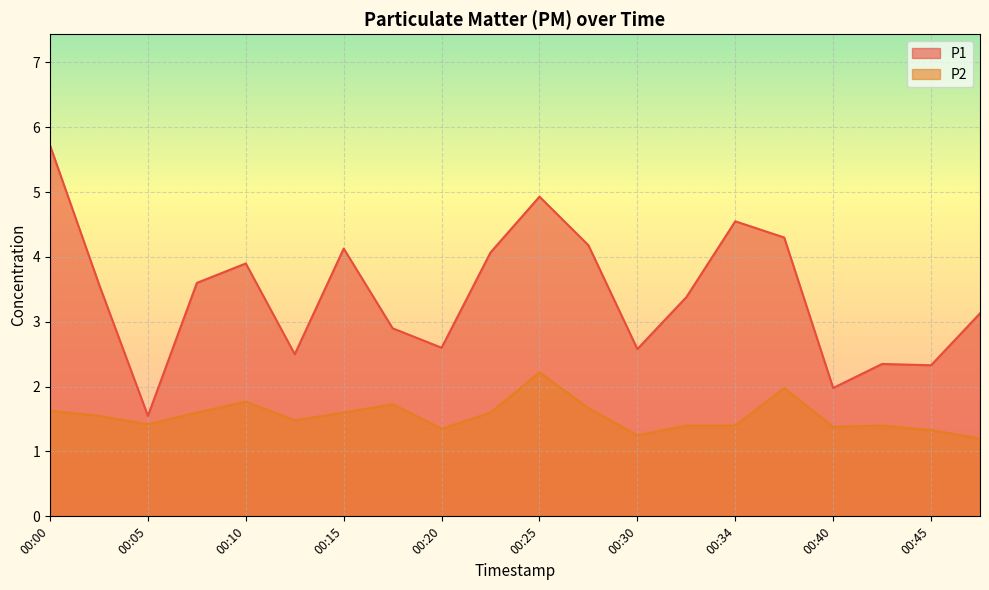

At which category does the chart reach its peak across all series?

00:00